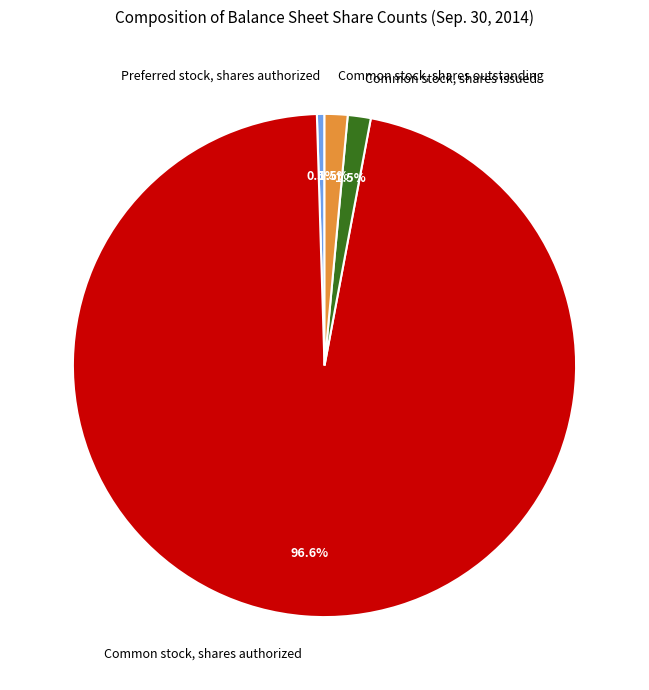

Is there a majority slice in this chart?

Yes